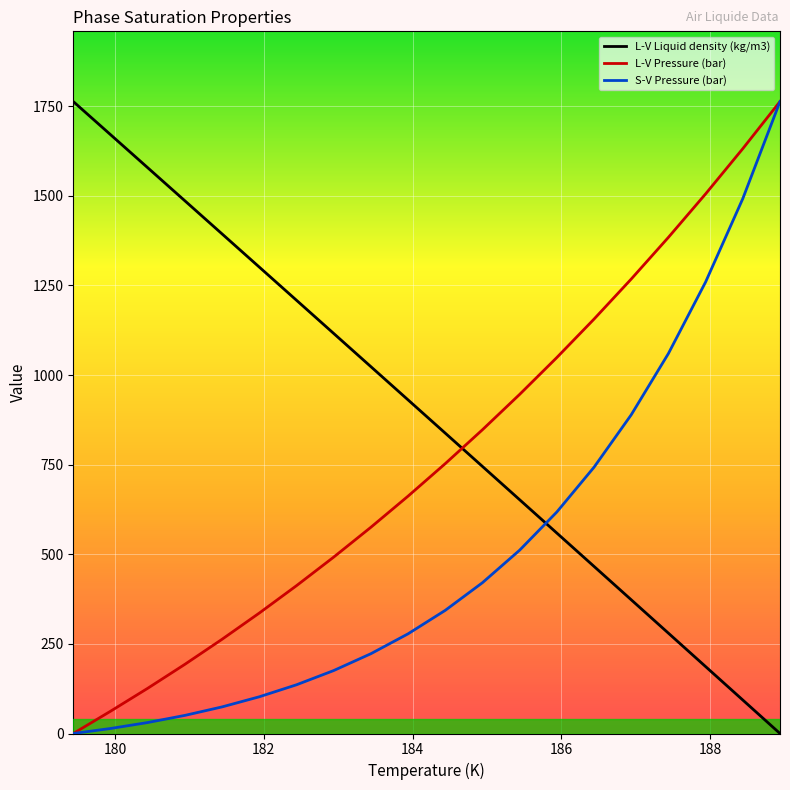

What is the greatest value displayed?

1763.1